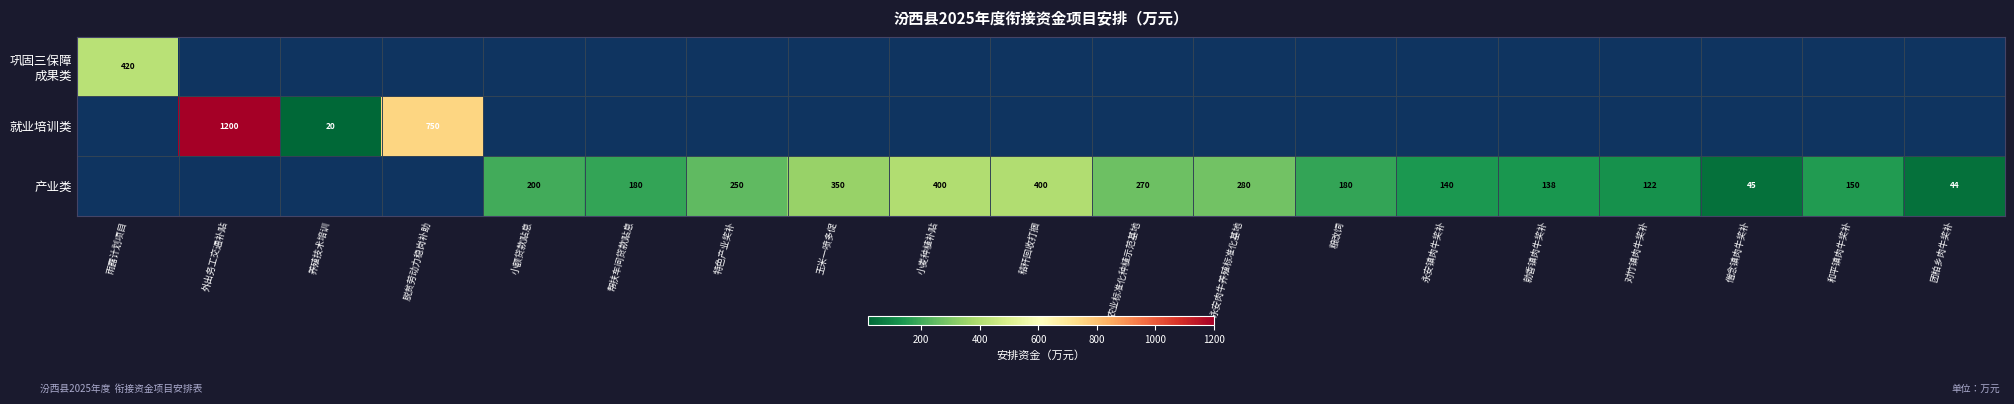

Is it true that 产业类 equals 107 at 小额贷款贴息?

False